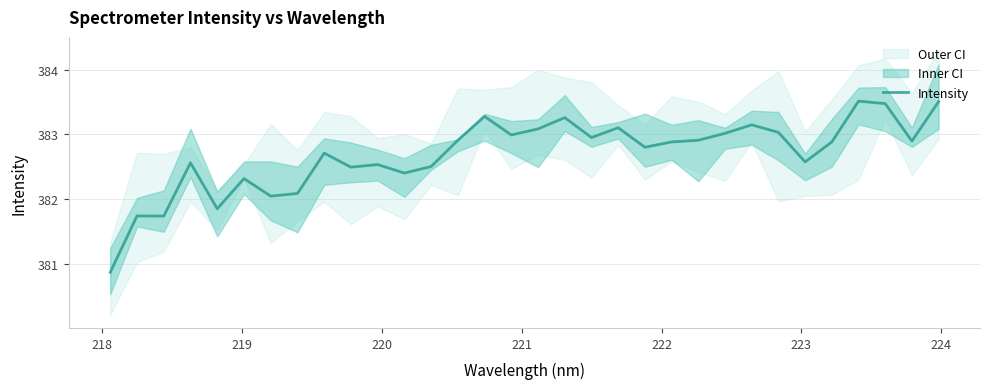

How many lines are shown in the chart?

1